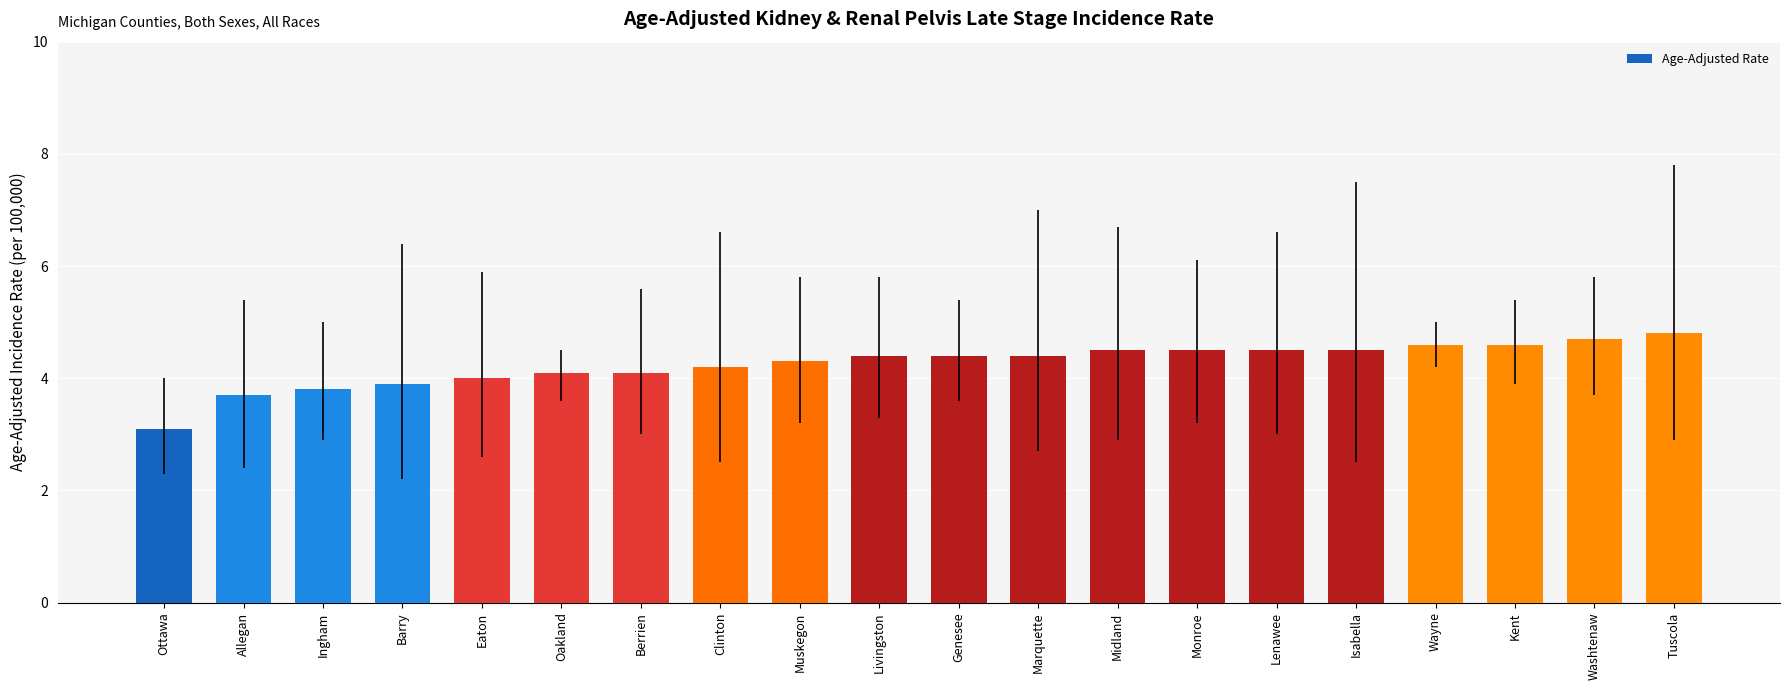

Where is the data nearest to the value 3?

Ottawa